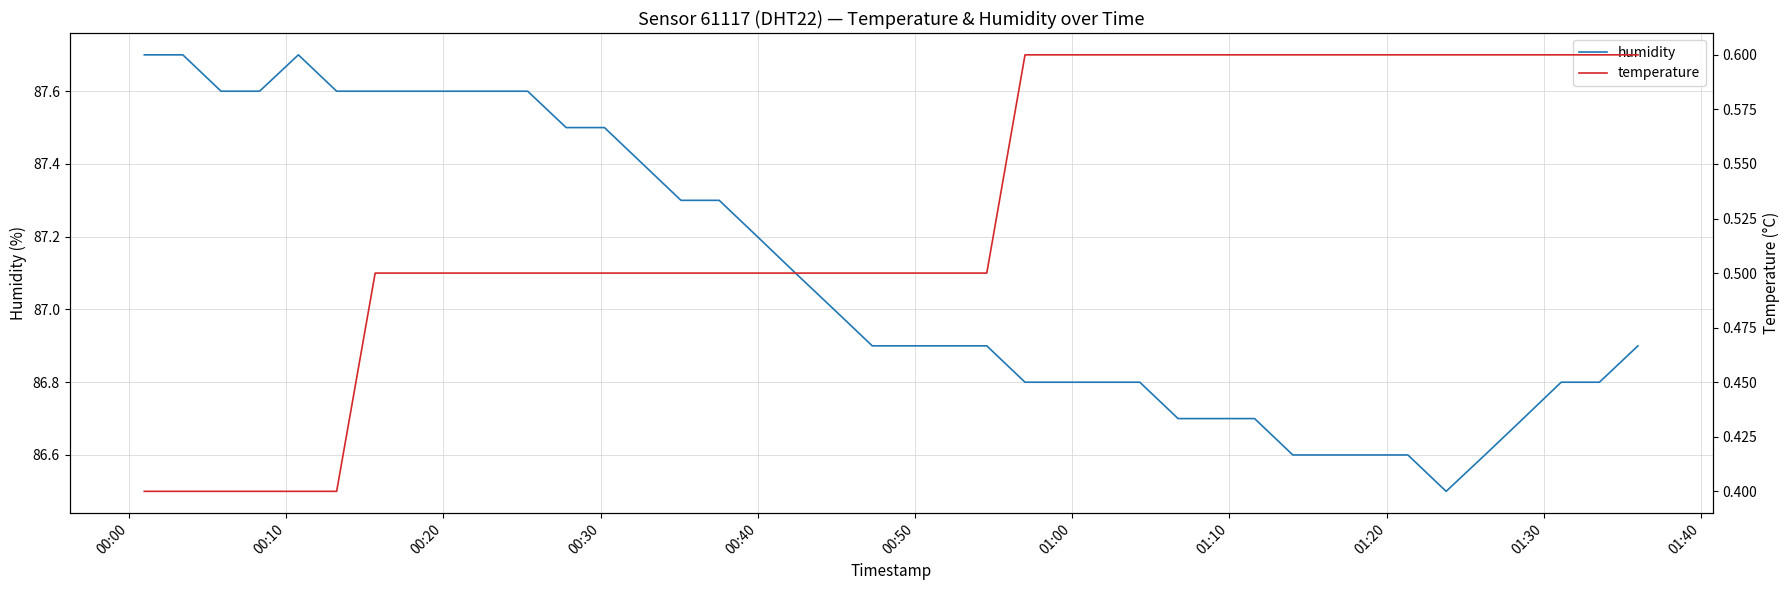

What is the label of the 1st point from the left?

00:00